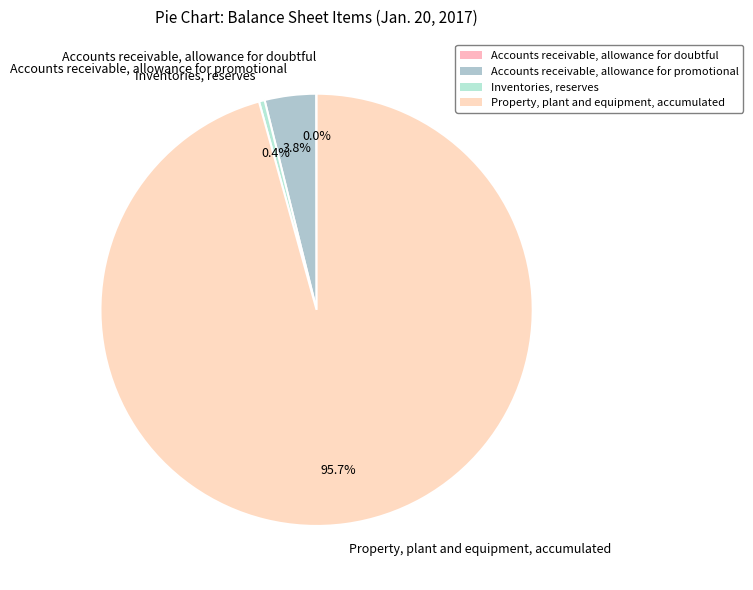

To the nearest percent, what is the difference between the Property, plant and equipment, accumulated and Accounts receivable, allowance for promotional slice percentages?

92%